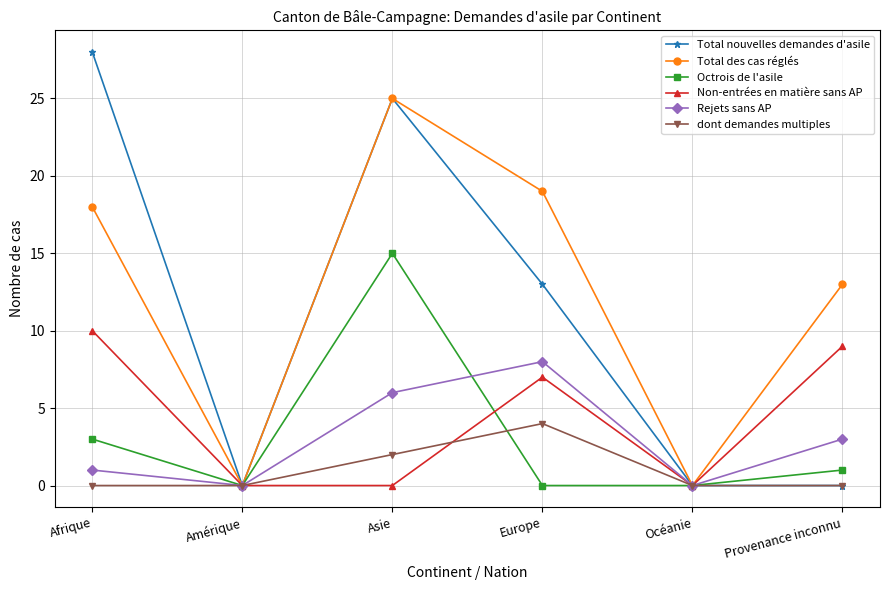

What is the difference between the second highest and second lowest values in the Total des cas réglés series?

19